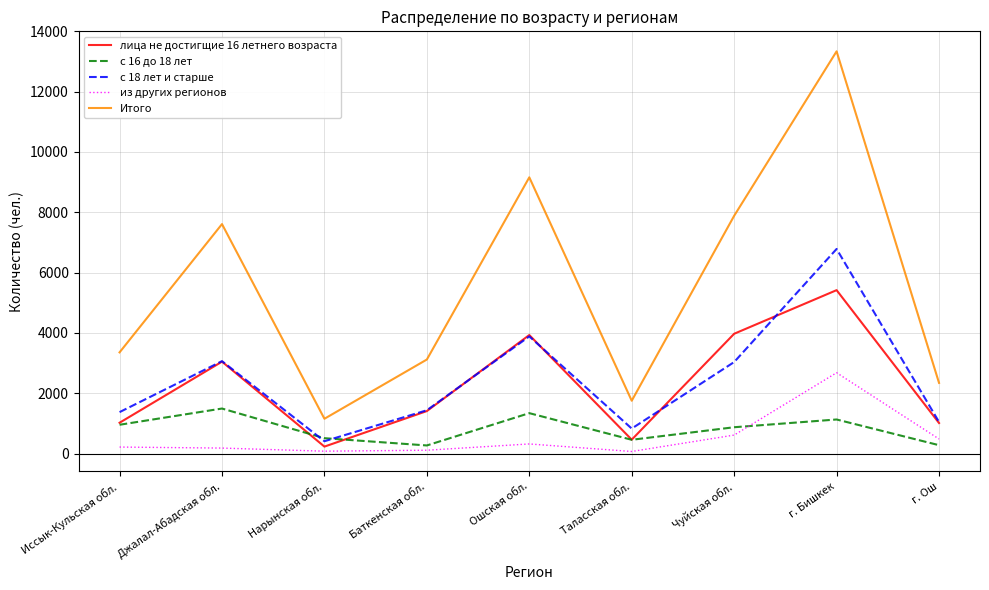

What is the greatest value displayed?

13337